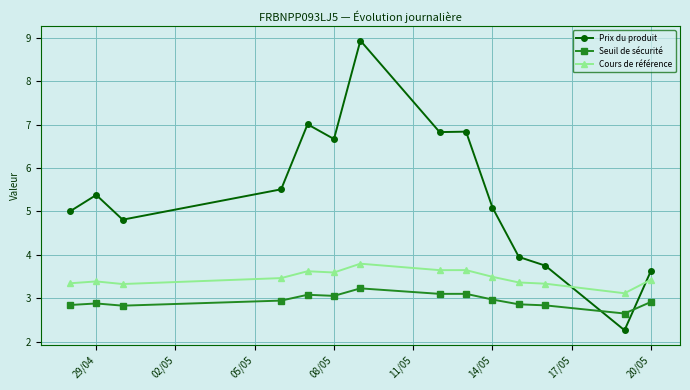

What is the difference between the second highest and second lowest values in the Seuil de sécurité series?

0.3